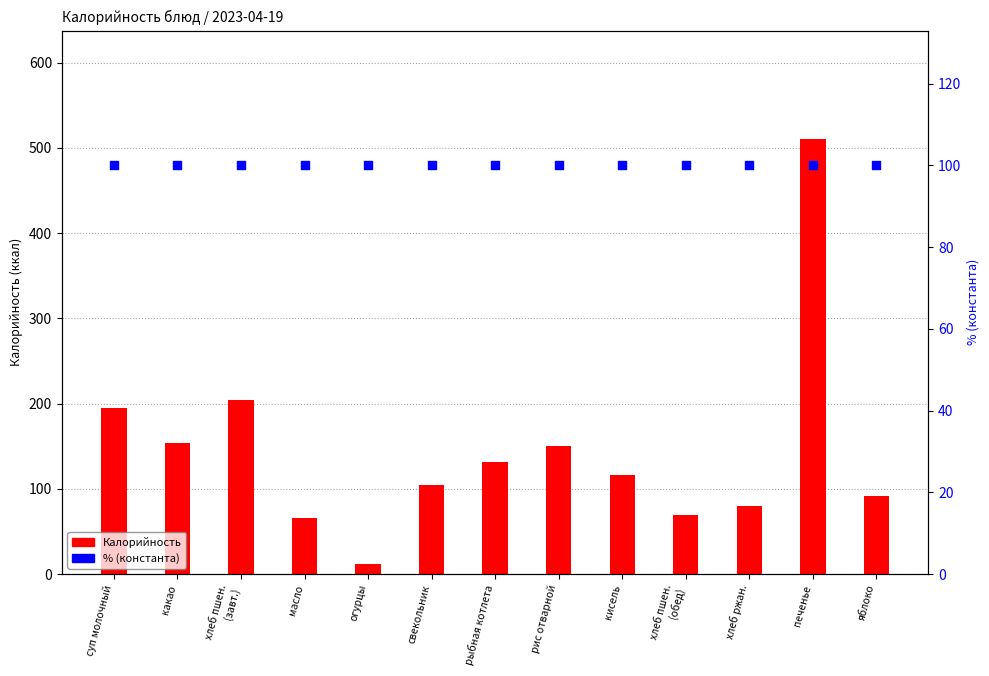

Which series has the widest spread of Y values?

Калорийность